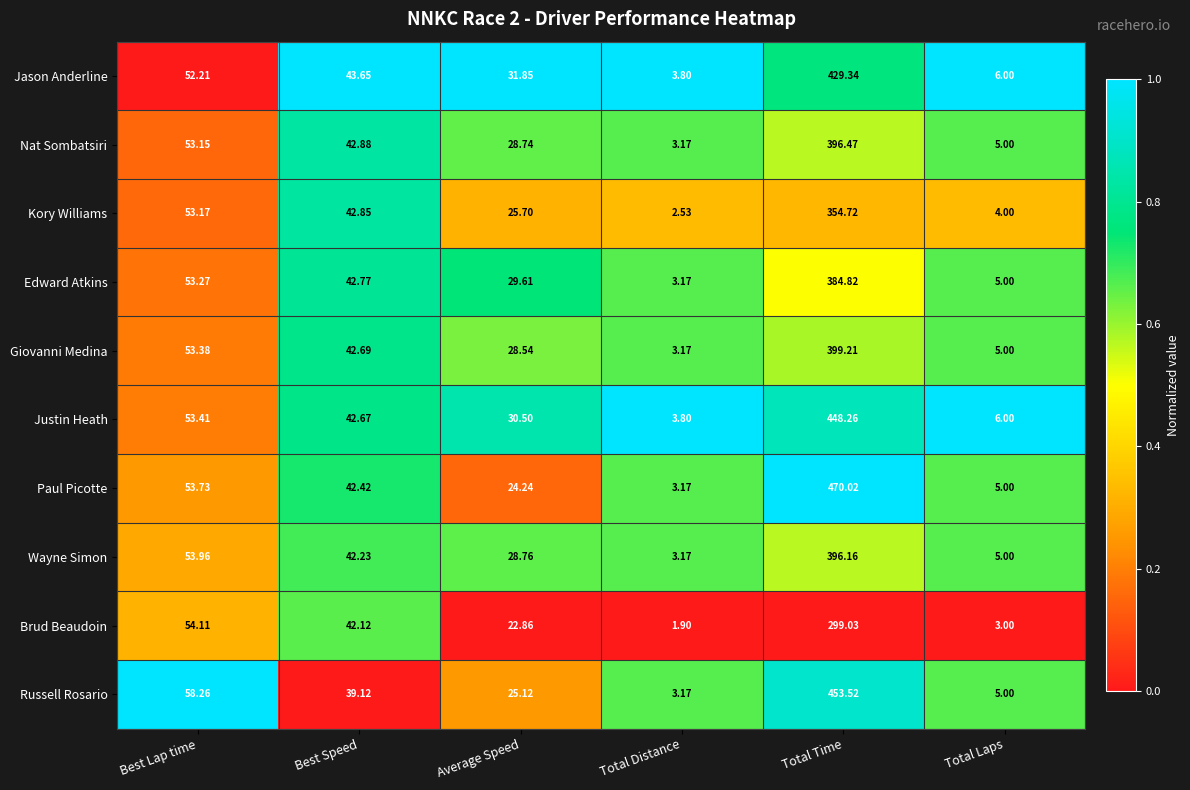

List the series in order of their peak value, lowest first.

Brud Beaudoin, Kory Williams, Edward Atkins, Wayne Simon, Nat Sombatsiri, Giovanni Medina, Jason Anderline, Justin Heath, Russell Rosario, Paul Picotte